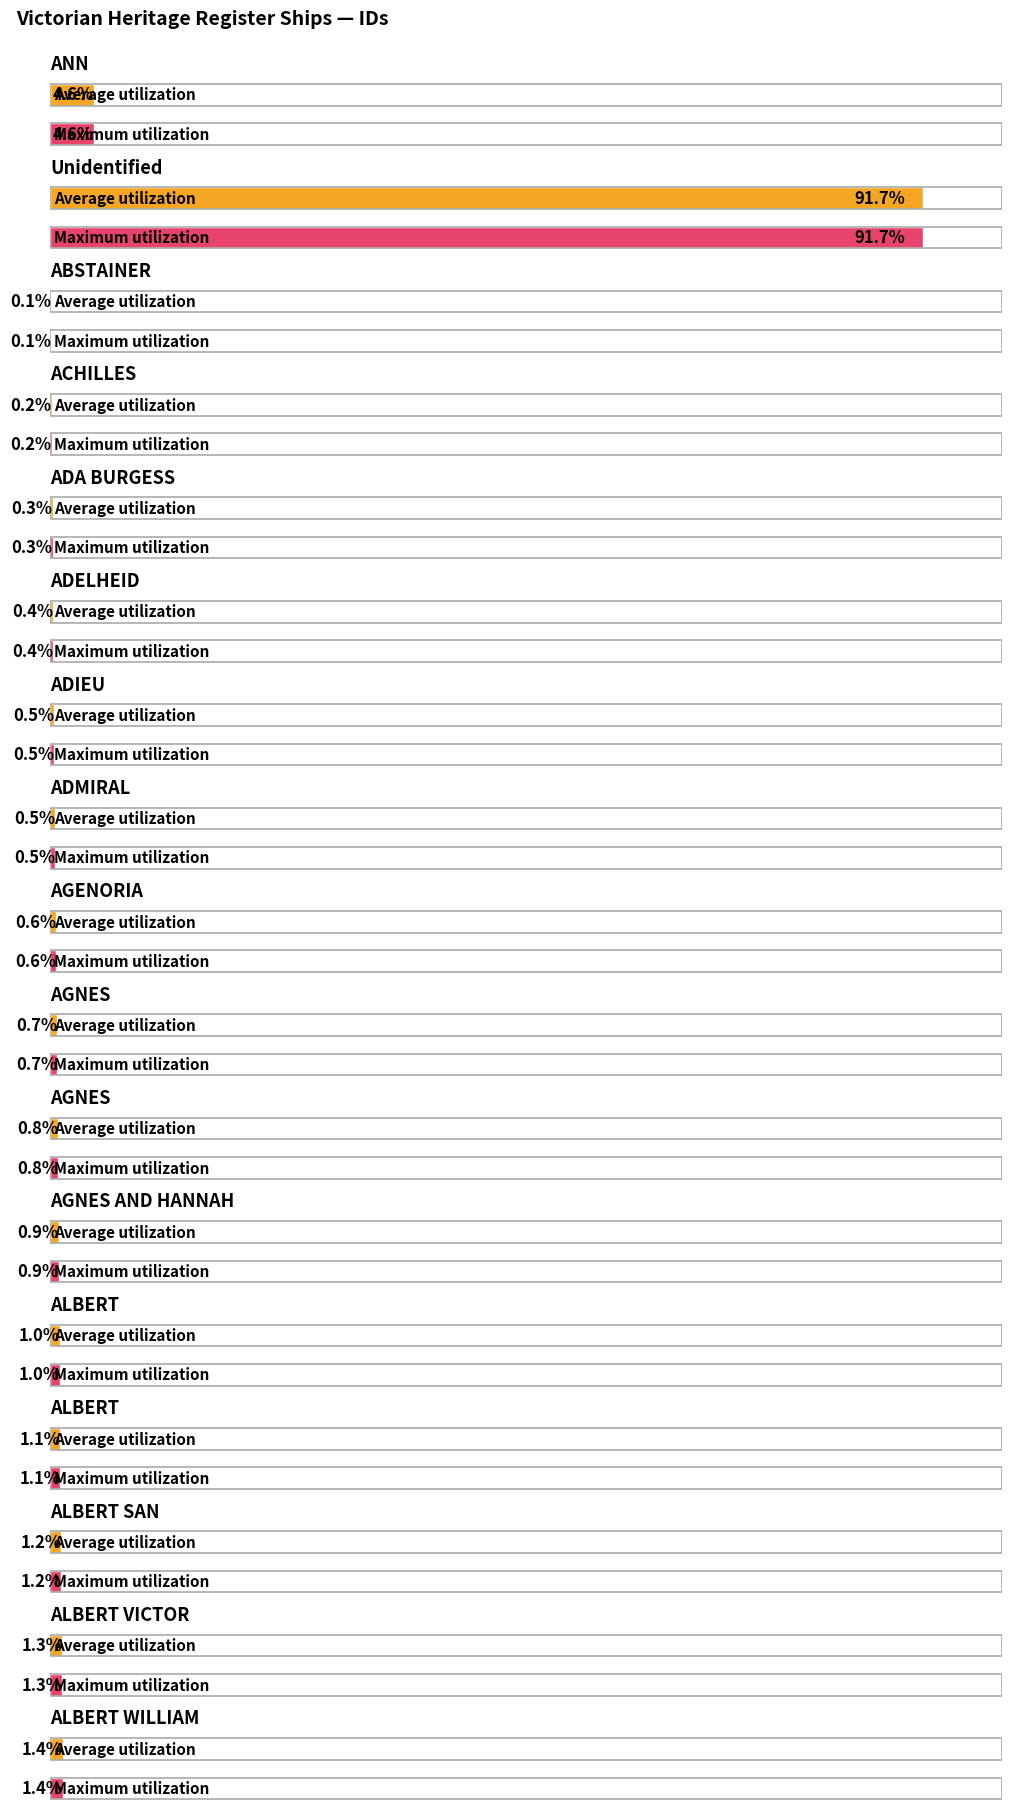

Reading left to right, extract all data points from this chart.

Average utilization: ANN=51	Unidentified=1009	ABSTAINER=1	ACHILLES=2	ADA BURGESS=3	ADELHEID=4	ADIEU=5	ADMIRAL=6	AGENORIA=7	AGNES=8	AGNES=9	AGNES AND HANNAH=10	ALBERT=11	ALBERT=12	ALBERT SAN=13	ALBERT VICTOR=14	ALBERT WILLIAM=15
Maximum utilization: ANN=51	Unidentified=1009	ABSTAINER=1	ACHILLES=2	ADA BURGESS=3	ADELHEID=4	ADIEU=5	ADMIRAL=6	AGENORIA=7	AGNES=8	AGNES=9	AGNES AND HANNAH=10	ALBERT=11	ALBERT=12	ALBERT SAN=13	ALBERT VICTOR=14	ALBERT WILLIAM=15